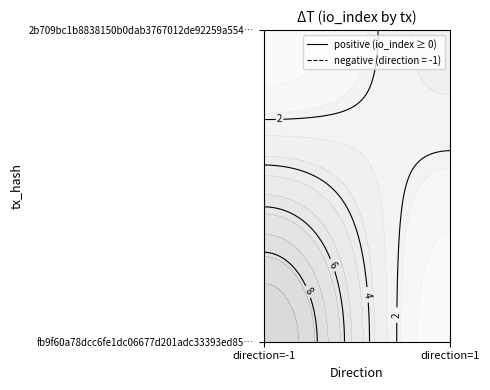

Which series changed the most between -1 and 1?

fb9f60a78dcc6fe1dc06677d201adc33393ed85